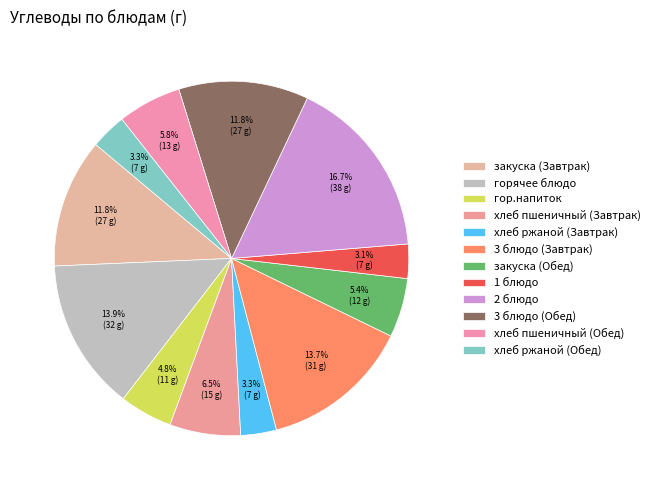

How many segments does this pie chart have?

12